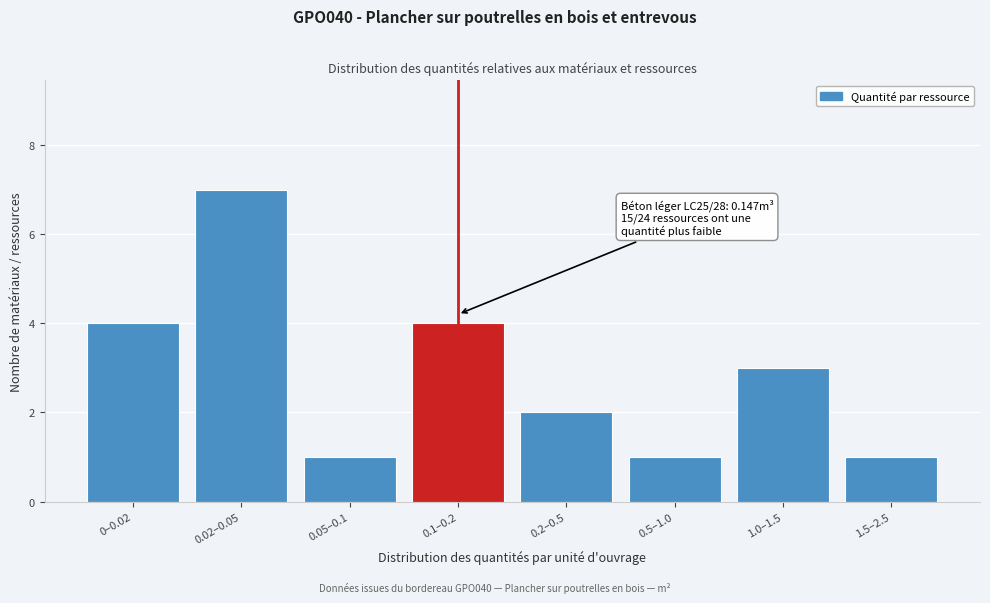

Reading left to right, what are all the values shown in this chart?

0–0.02=4	0.02–0.05=7	0.05–0.1=1	0.1–0.2=4	0.2–0.5=2	0.5–1.0=1	1.0–1.5=3	1.5–2.5=1